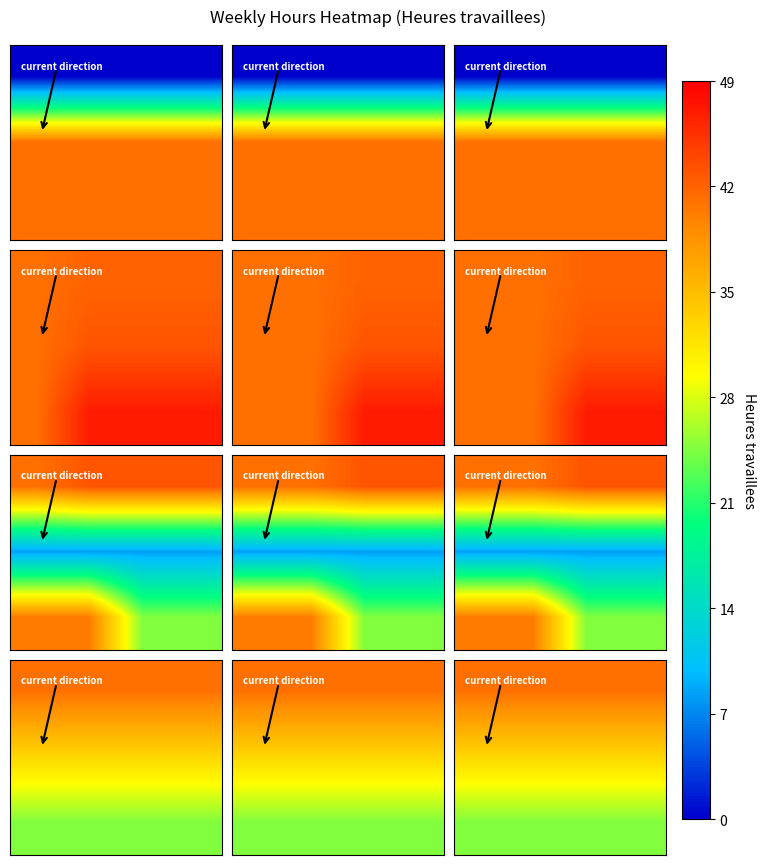

What is the total value across all series at 1?

98.4